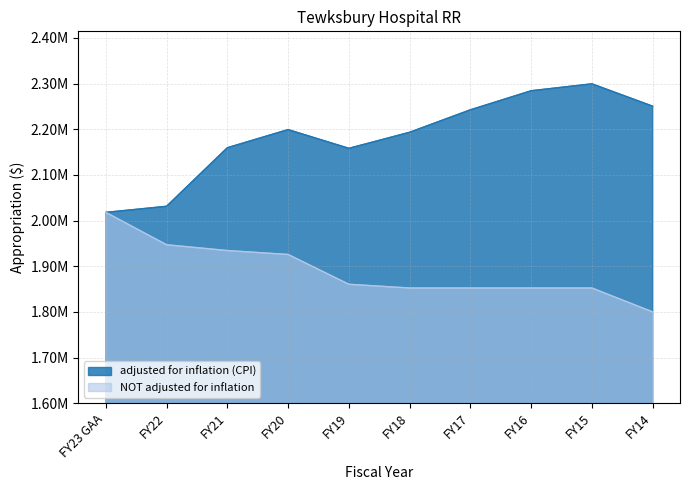

Which series changed the most between FY23 GAA and FY17?

adjusted for inflation (CPI)